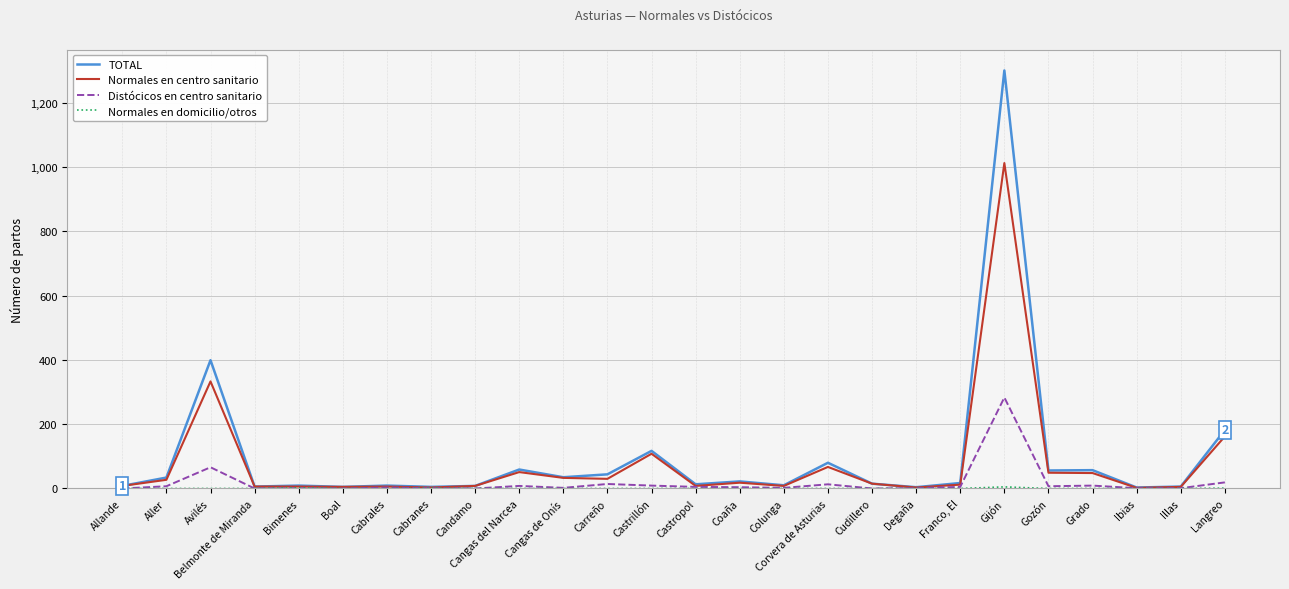

What is the maximum value for Distócicos en centro sanitario?

283